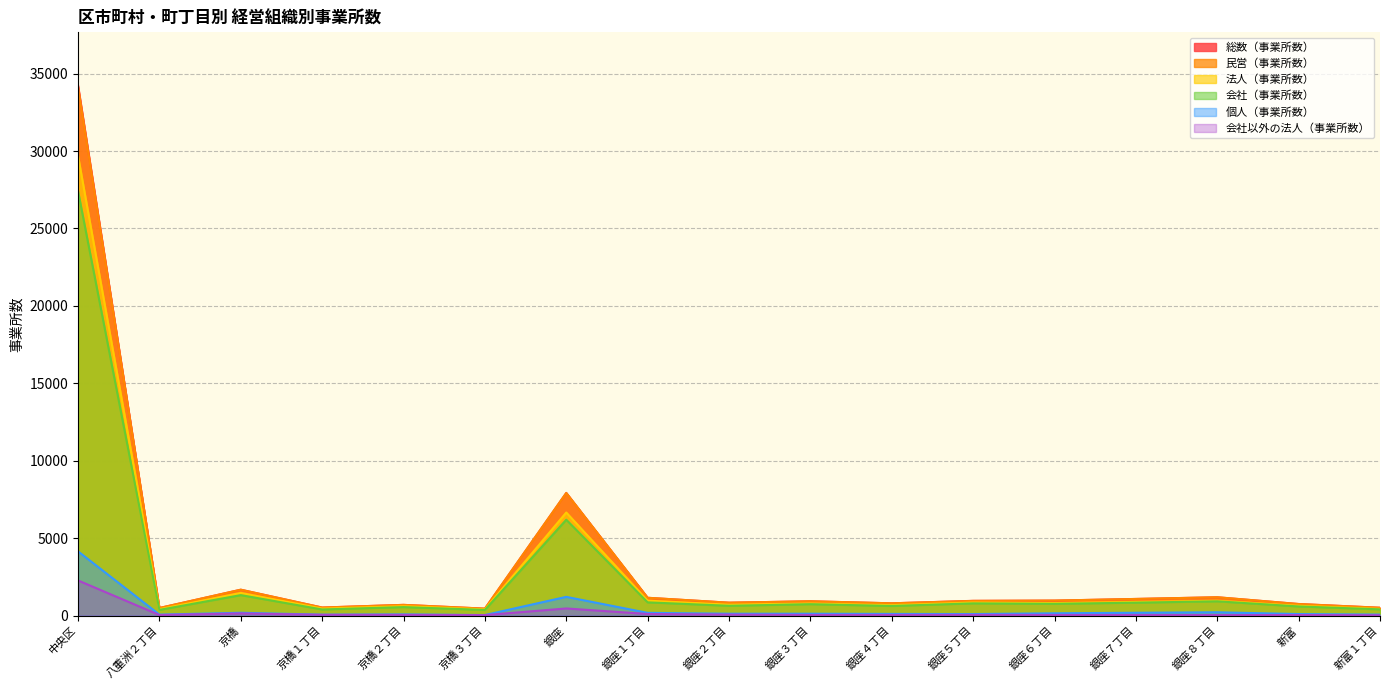

Reading right to left, list all the values displayed in this chart.

総数（事業所数）: 513	755	1190	1081	974	959	799	930	839	1156	7928	455	698	526	1679	495	34239
民営（事業所数）: 511	751	1189	1079	974	954	799	930	838	1156	7919	453	698	524	1675	495	34126
法人（事業所数）: 436	639	965	887	813	849	678	791	709	969	6661	408	607	456	1471	417	29692
会社（事業所数）: 409	595	927	841	764	795	627	742	639	860	6195	371	555	401	1327	374	27418
個人（事業所数）: 70	104	220	189	154	104	113	126	127	182	1215	41	82	65	188	68	4153
会社以外の法人（事業所数）: 27	44	38	46	49	54	51	49	70	109	466	37	52	55	144	43	2274